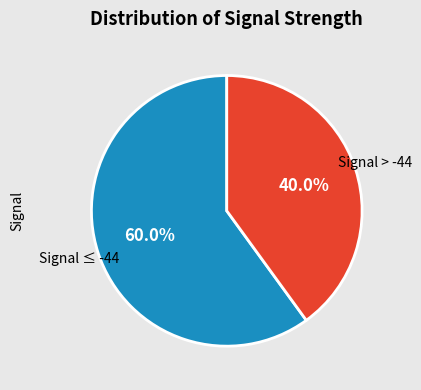

Rank the categories by value from highest to lowest.

Signal ≤ -44, Signal > -44